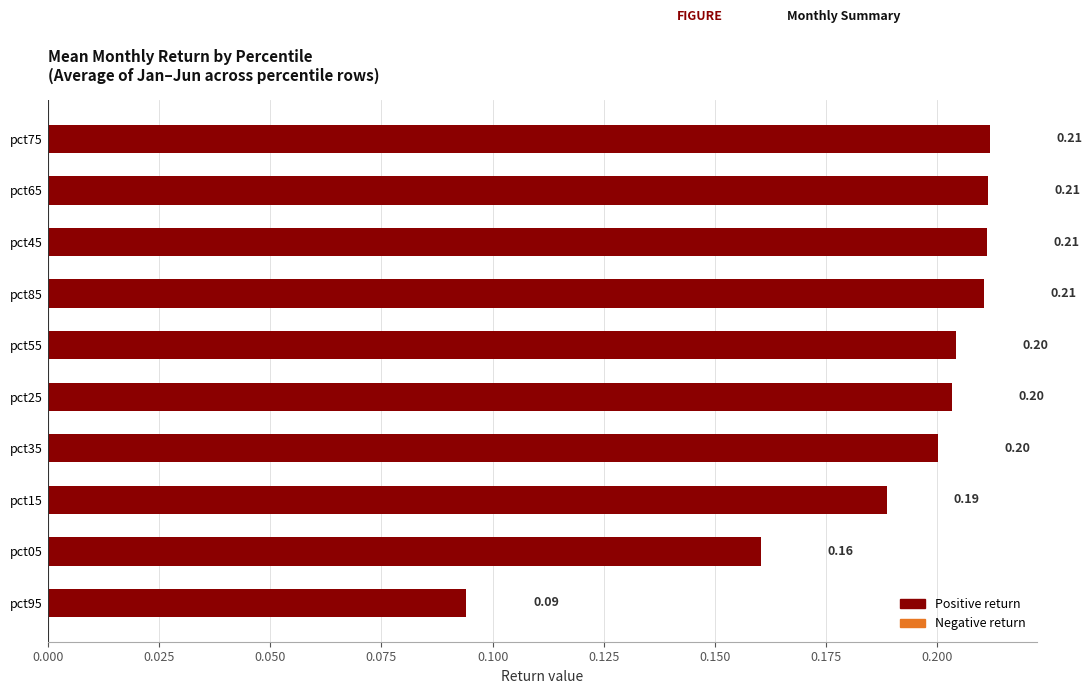

Between pct95 and pct65, which is larger?

pct65